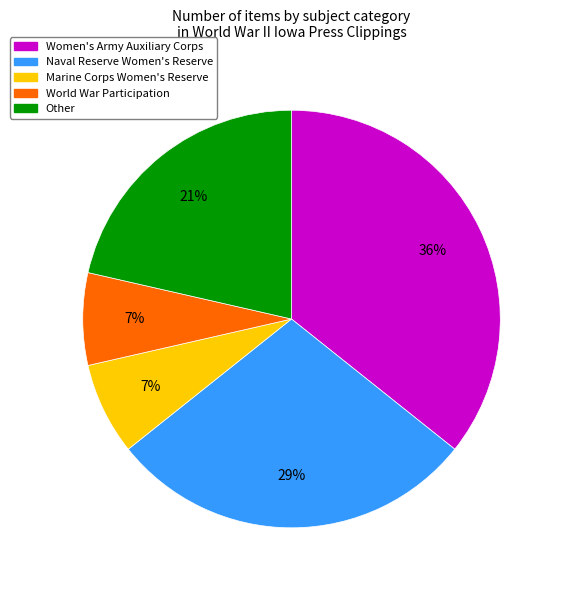

How many segments does this pie chart have?

5